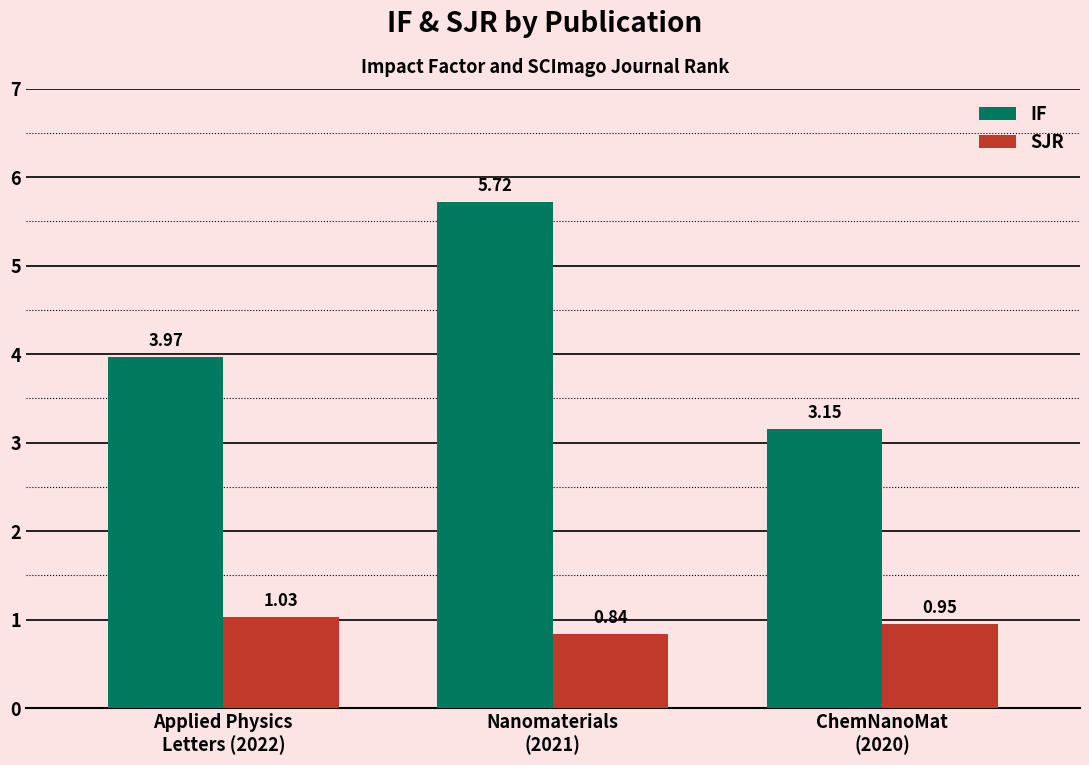

List the labels in order of IF value, largest first.

Nanomaterials
(2021), Applied Physics
Letters (2022), ChemNanoMat
(2020)